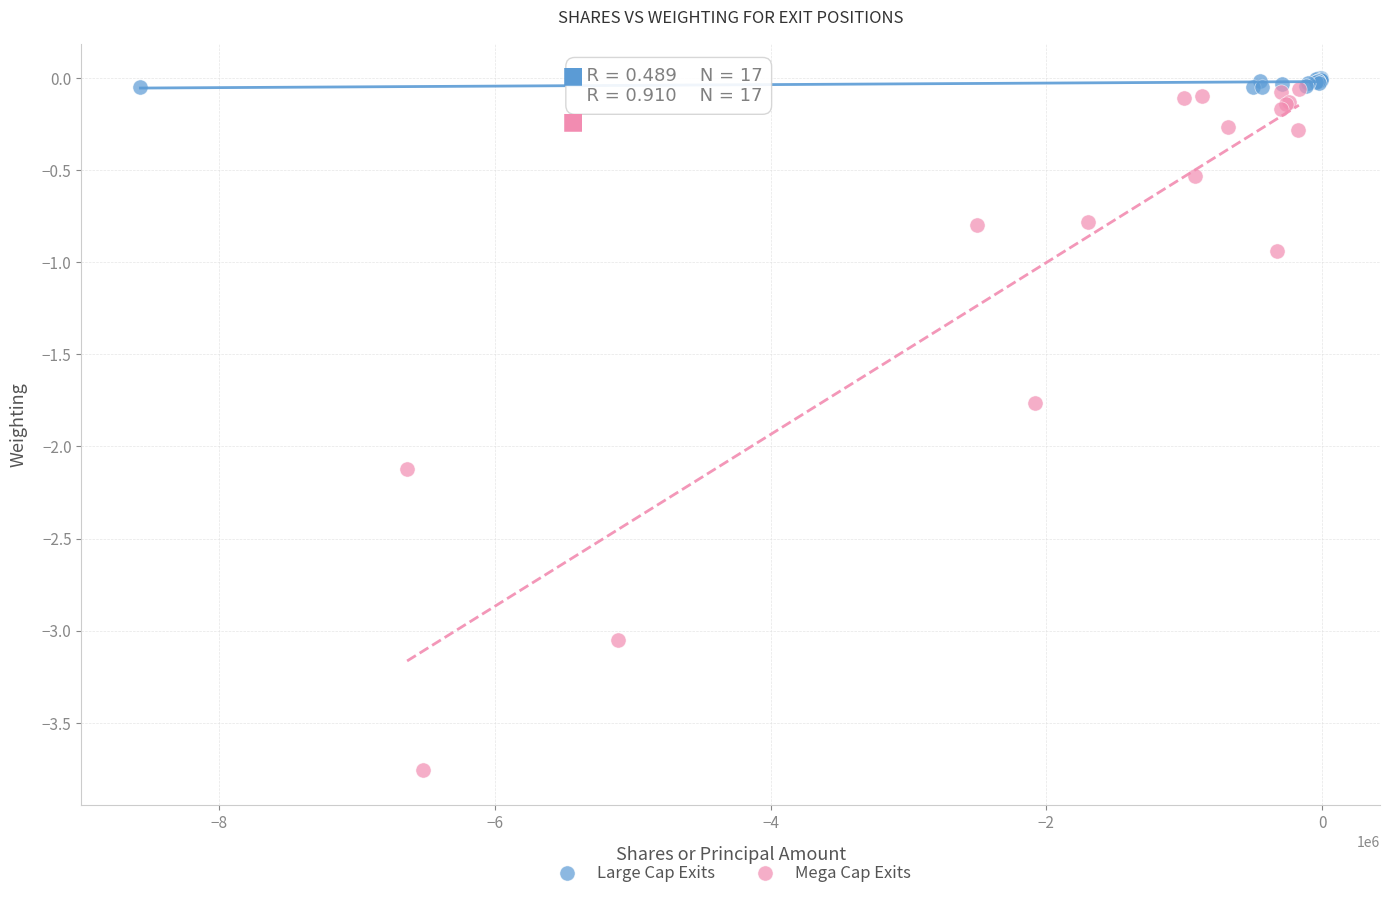

Which series contains the highest Y value?

Large Cap Exits